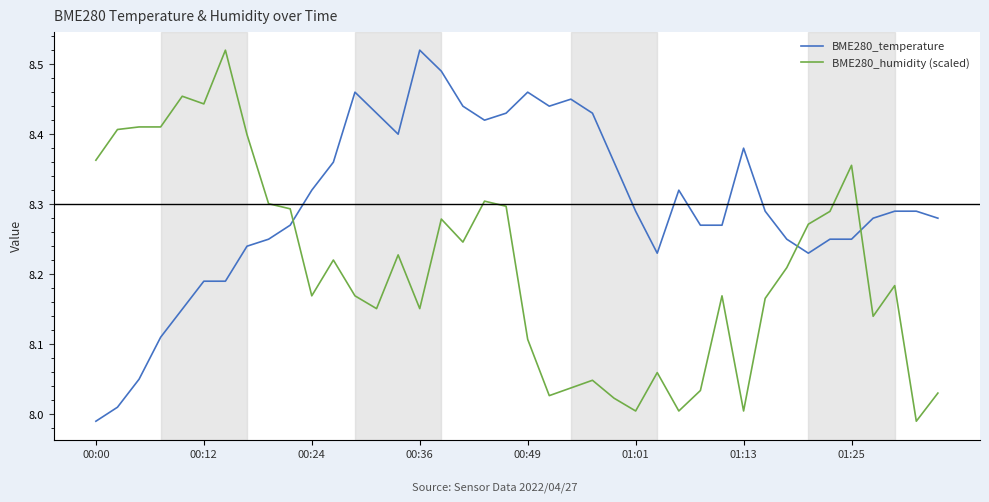

How many intersections are there between BME280_temperature and BME280_humidity (scaled)?

3